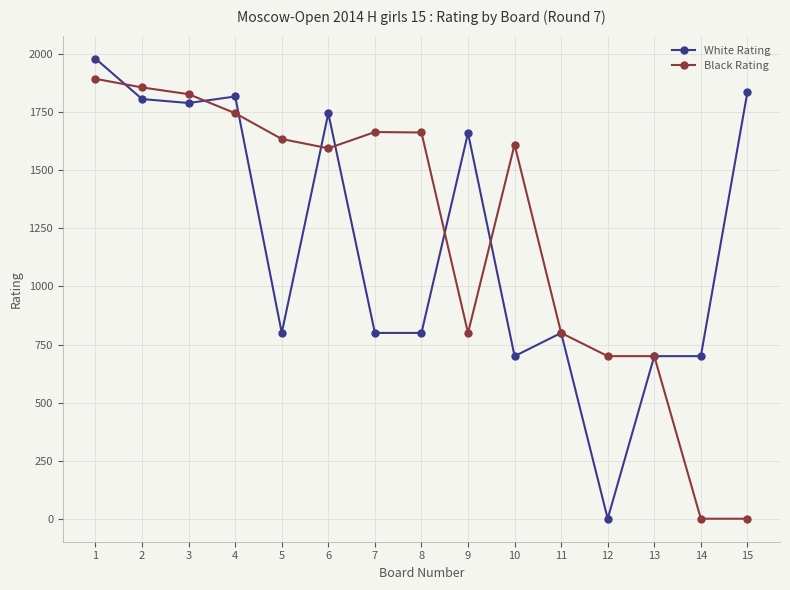

Is it true that White Rating equals 800 at 8?

True